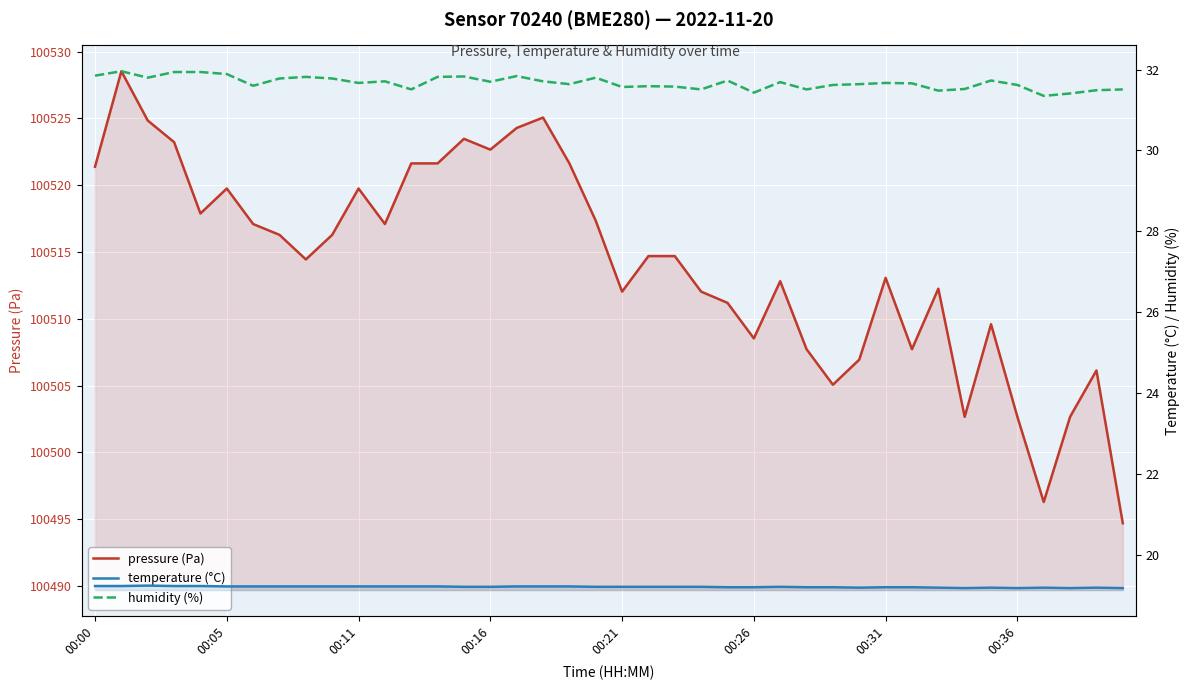

True or false: pressure (Pa) and humidity (%) intersect in this chart.

False